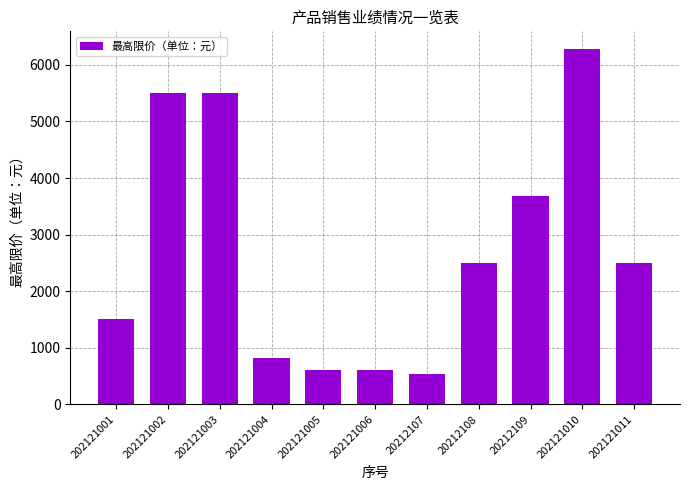

Which has a higher value, 202121003 or 202121006?

202121003